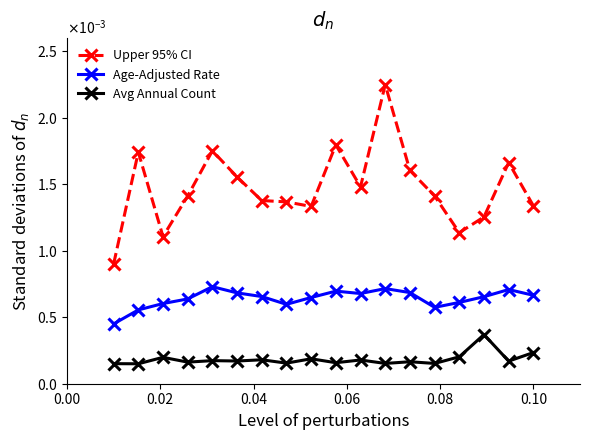

Does the chart have visible grid lines?

No